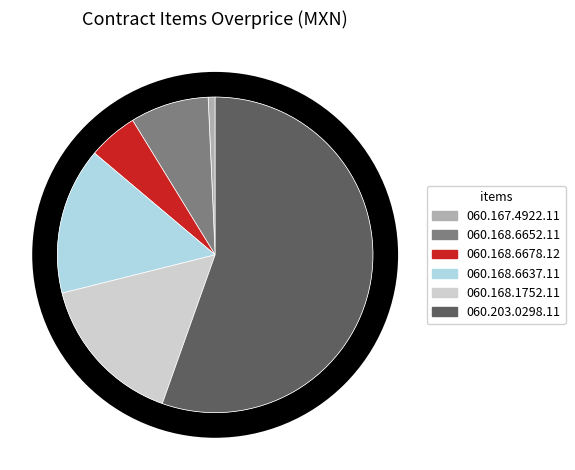

The 060.168.6652.11 slice represents 8% of the pie. True or false?

True